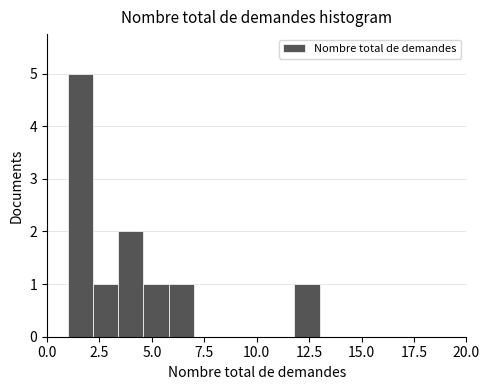

Around what value on the x-axis is the tallest bar? Give the approximate position of its centre, as read against the axis.

1.5